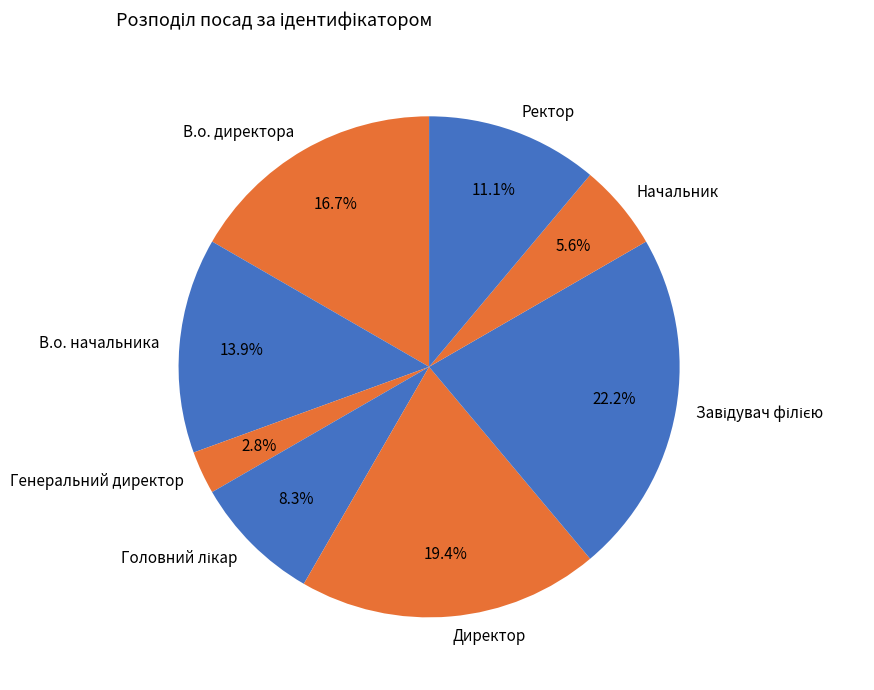

Do Ректор and Начальник together represent more than half of the pie?

No